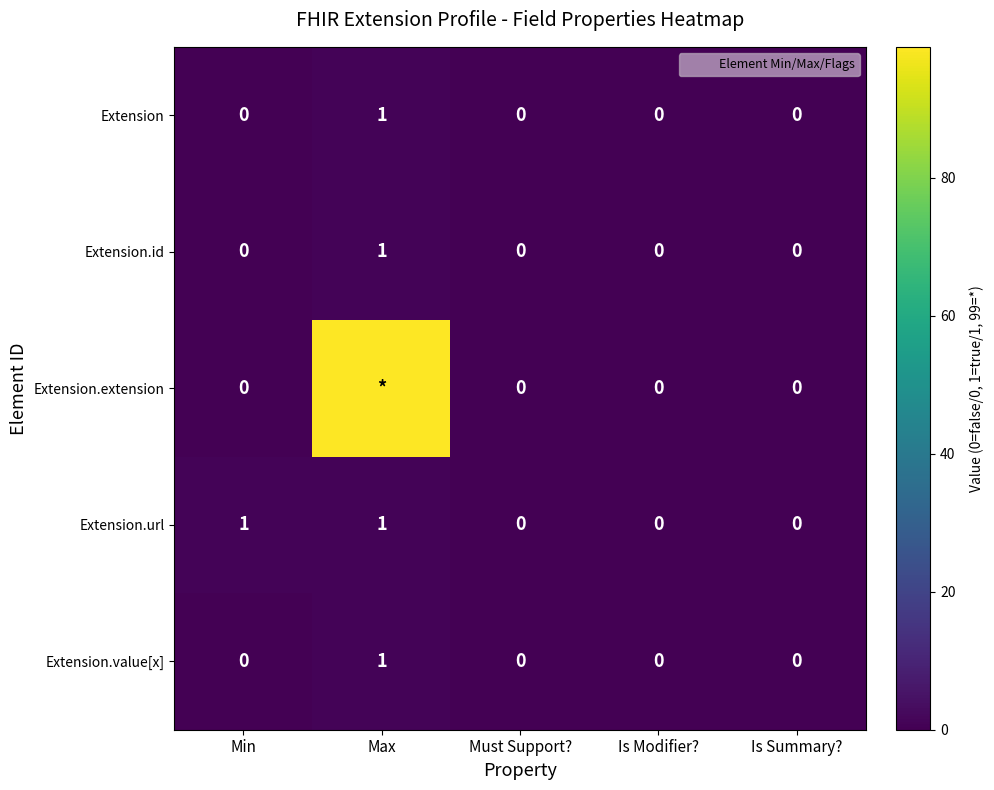

True or false: Extension has a value of 1 at Max.

True